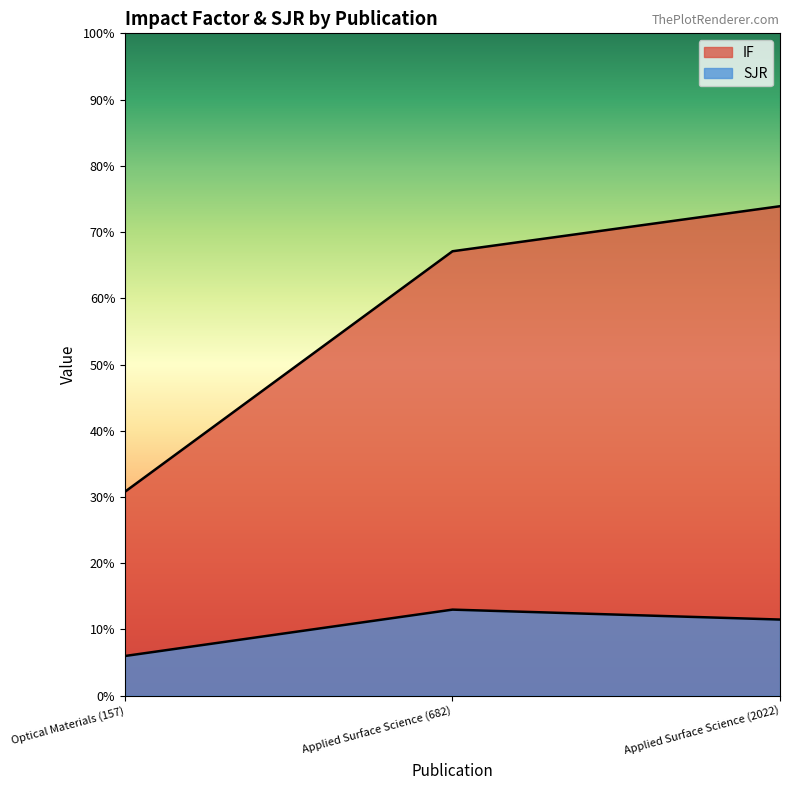

Which series changed the most between Optical Materials (157) and Applied Surface Science (2022)?

IF